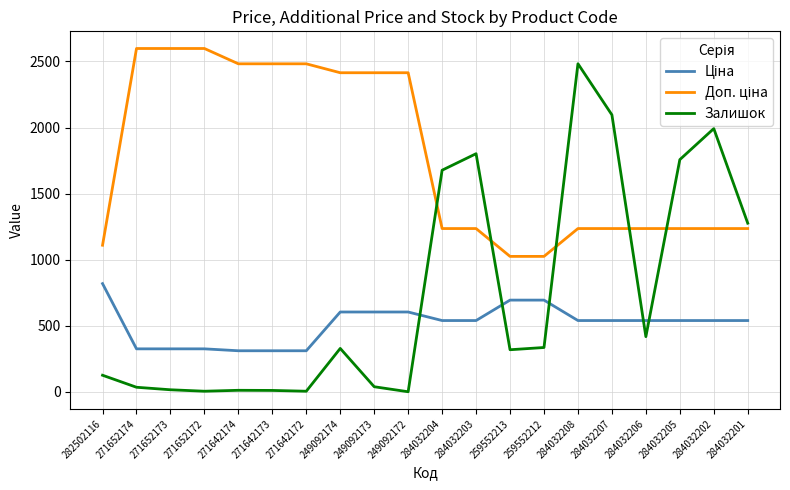

Which series has the largest range (max minus min)?

Залишок